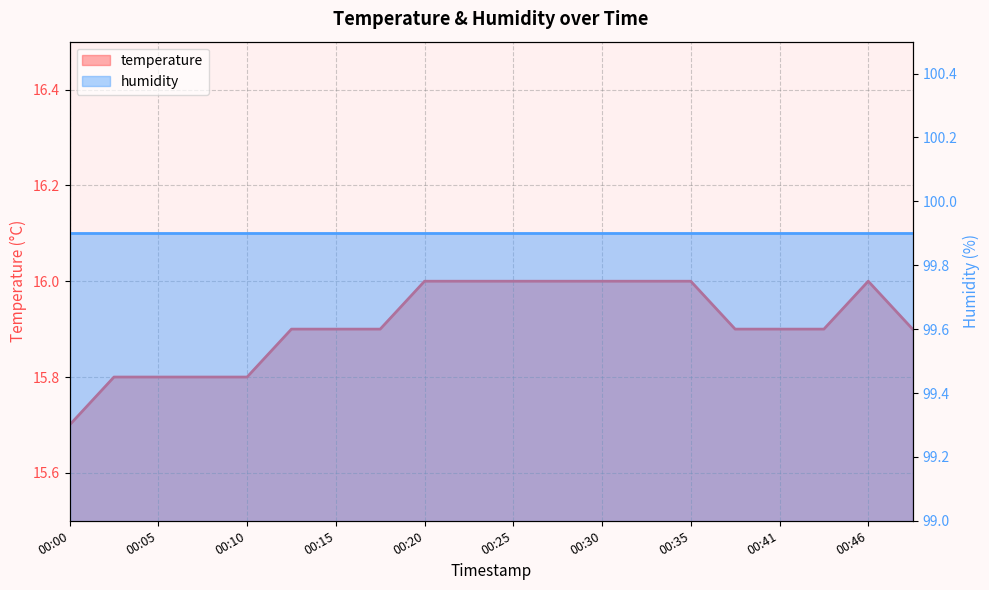

How many points are higher than both their immediate neighbors (excluding endpoints)?

1